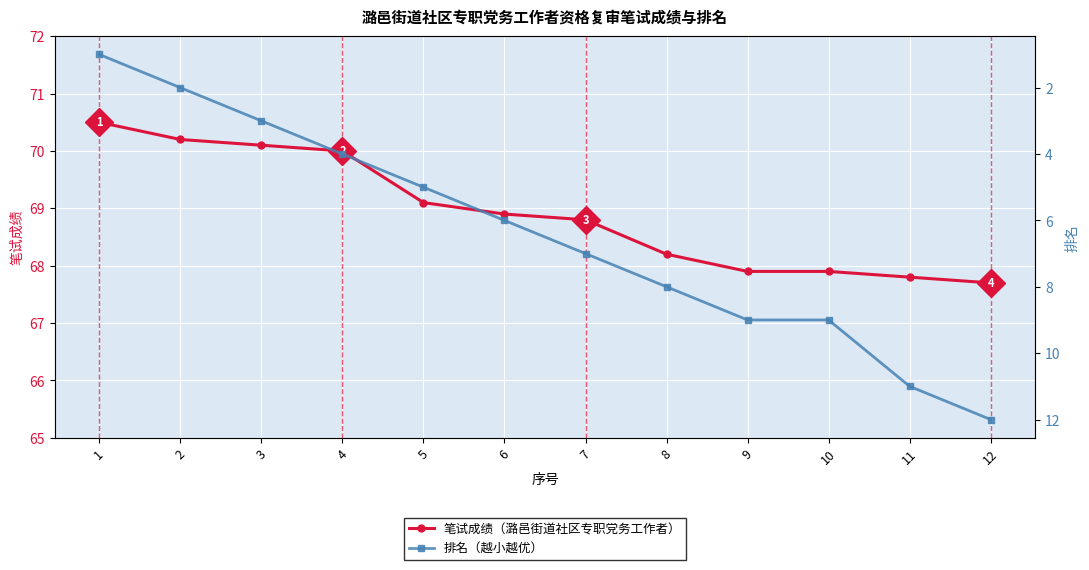

Which has a higher value, 7 or 10?

7